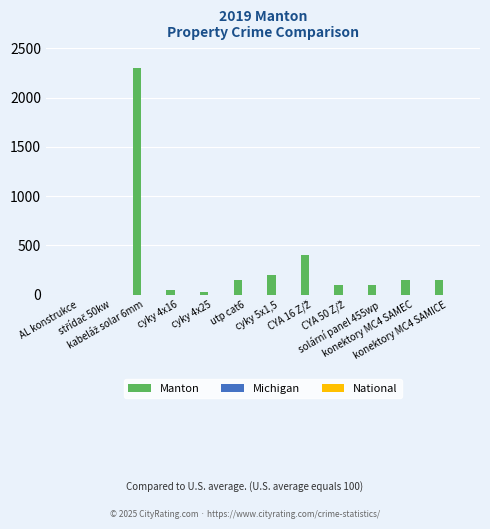

What is the maximum value shown in the chart?

2300